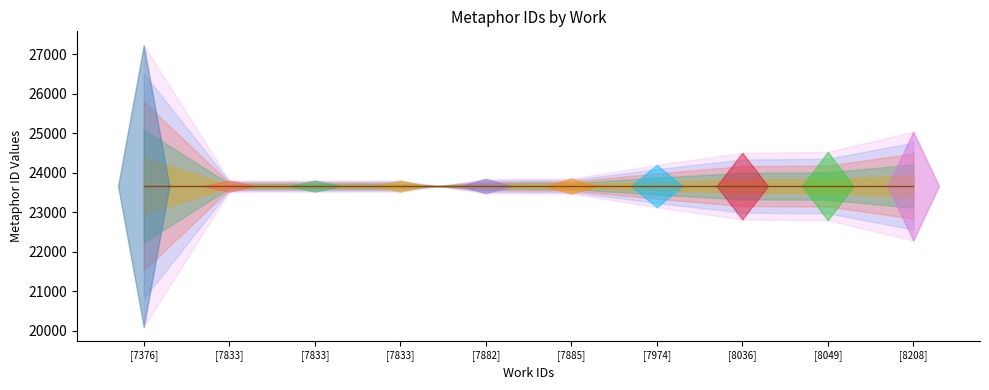

Reading left to right, list all the values displayed in this chart.

7376=20102	7833=23521	7833=23522	7833=23523	7882=23846	7885=23856	7974=24200	8036=24506	8049=24529	8208=25040